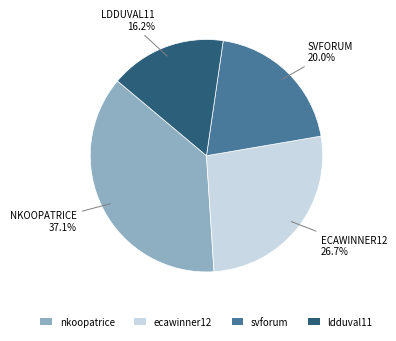

What percentage is the ldduval11 slice, to the nearest percent?

16%